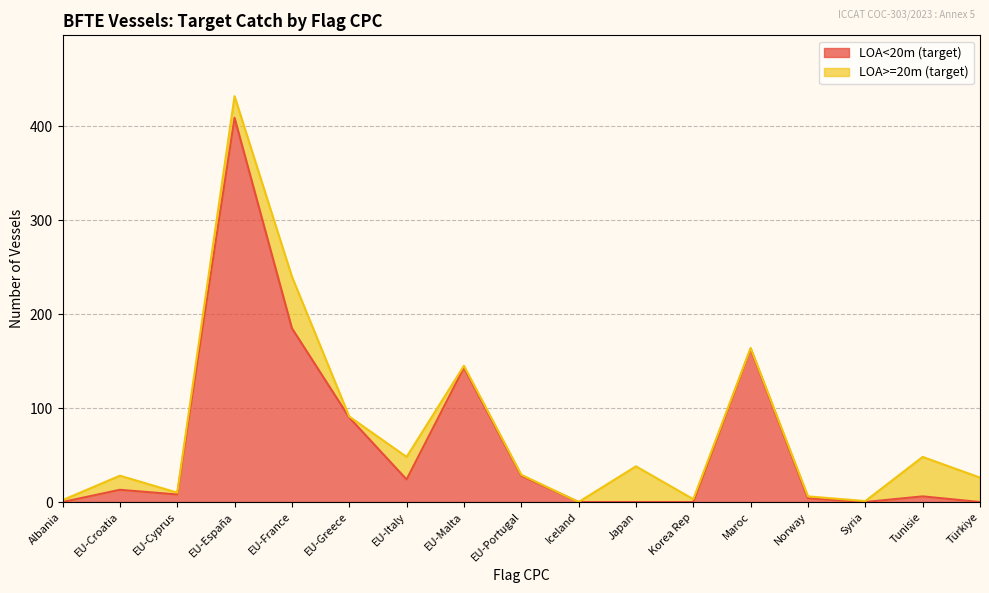

Which label corresponds to the smallest value in the chart?

Albania